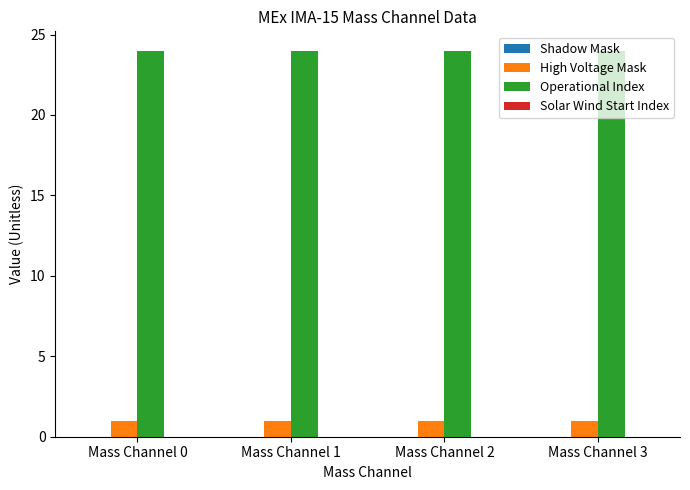

How many bars are there in each group?

2